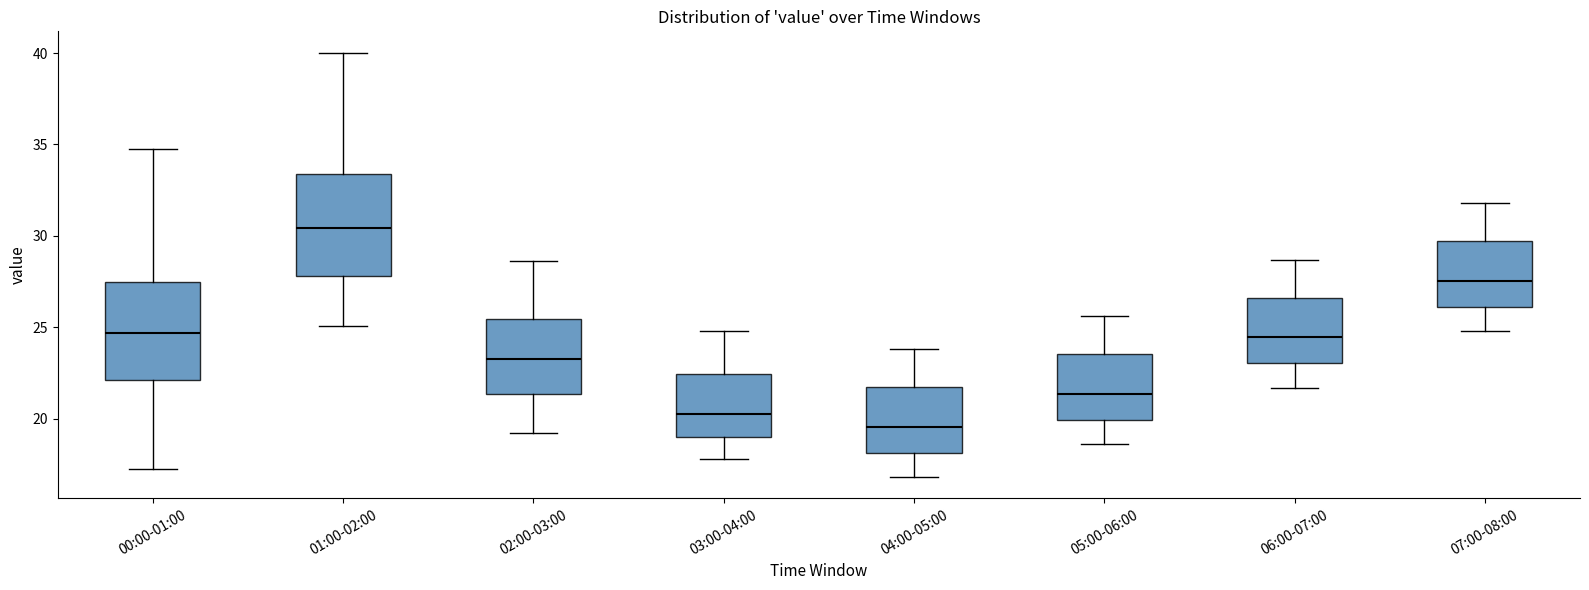

Reading left to right, read every box against the y-axis: the position of its median line, the range the box covers, and the ends of its whiskers. The values are not printed on the chart, so give them approximately, as read against the axis.

00:00-01:00: median 24.5, box 22.0 to 27.5, whiskers 17.0 to 34.5
01:00-02:00: median 30.5, box 28.0 to 33.5, whiskers 25.0 to 40.0
02:00-03:00: median 23.5, box 21.5 to 25.5, whiskers 19.0 to 28.5
03:00-04:00: median 20.5, box 19.0 to 22.5, whiskers 18.0 to 25.0
04:00-05:00: median 19.5, box 18.0 to 21.5, whiskers 17.0 to 24.0
05:00-06:00: median 21.5, box 20.0 to 23.5, whiskers 18.5 to 25.5
06:00-07:00: median 24.5, box 23.0 to 26.5, whiskers 21.5 to 28.5
07:00-08:00: median 27.5, box 26.0 to 29.5, whiskers 25.0 to 32.0